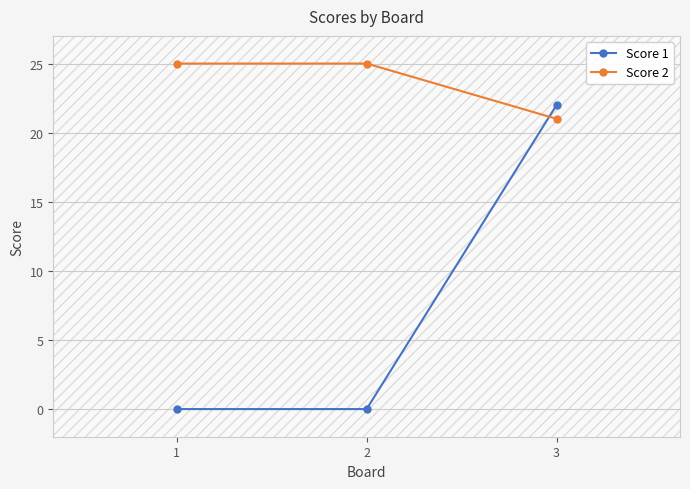

Rank the series by their average value, from highest to lowest.

Score 2, Score 1